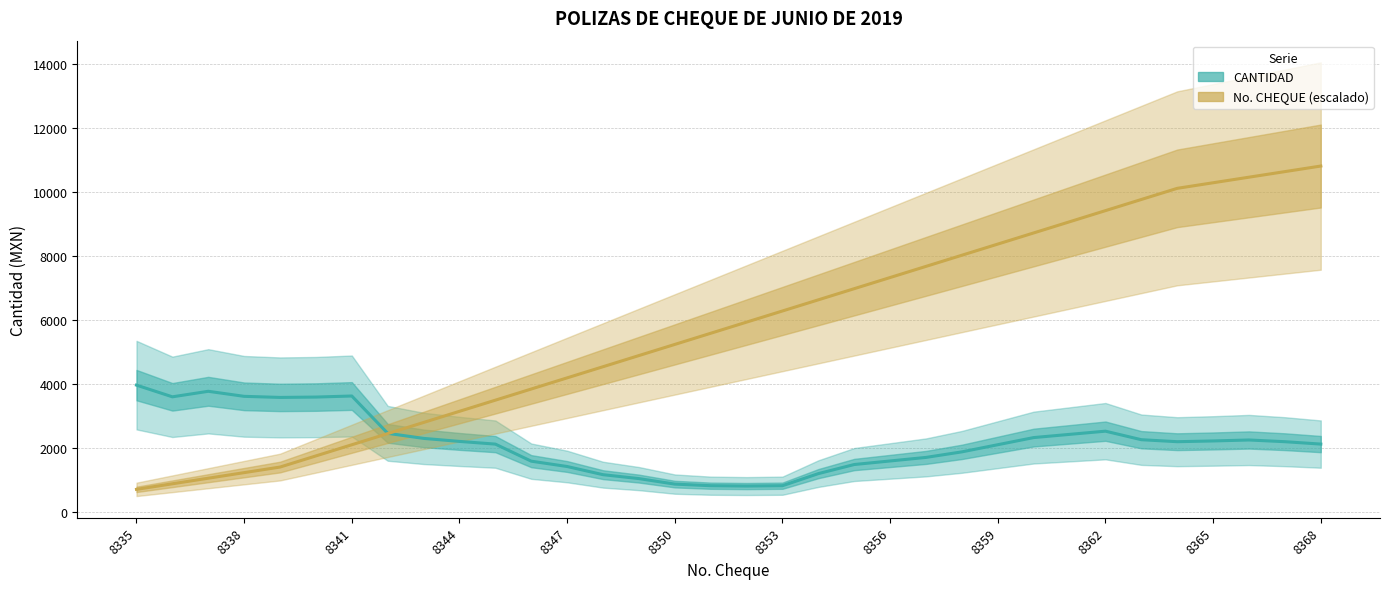

In CANTIDAD, how many points are higher than both neighbors (excluding endpoints)?

4